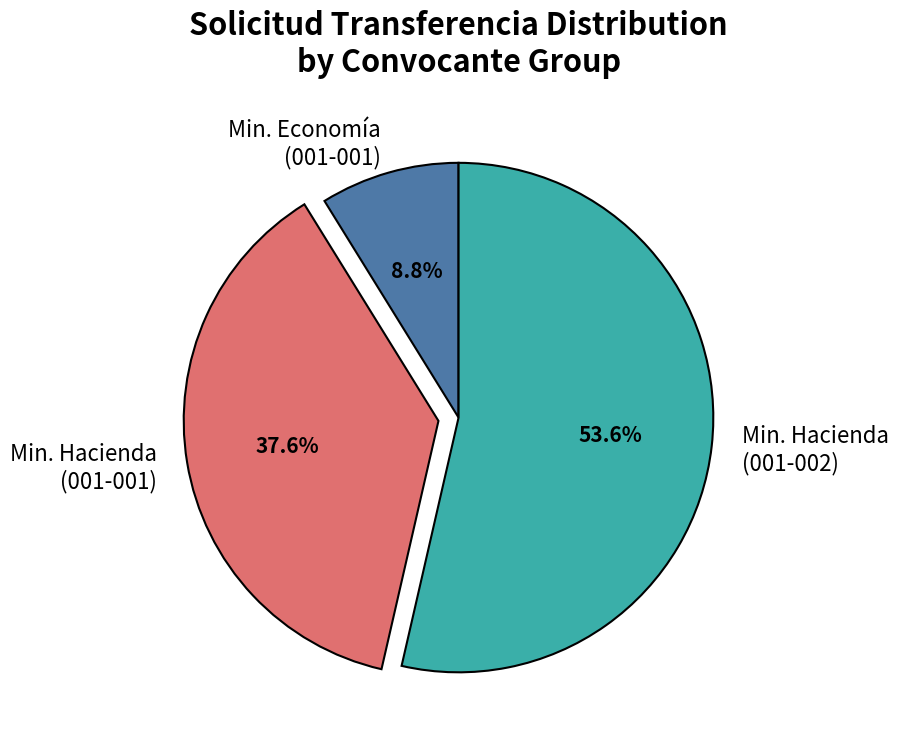

Which slice is the smallest?

Min. Economía (001-001)